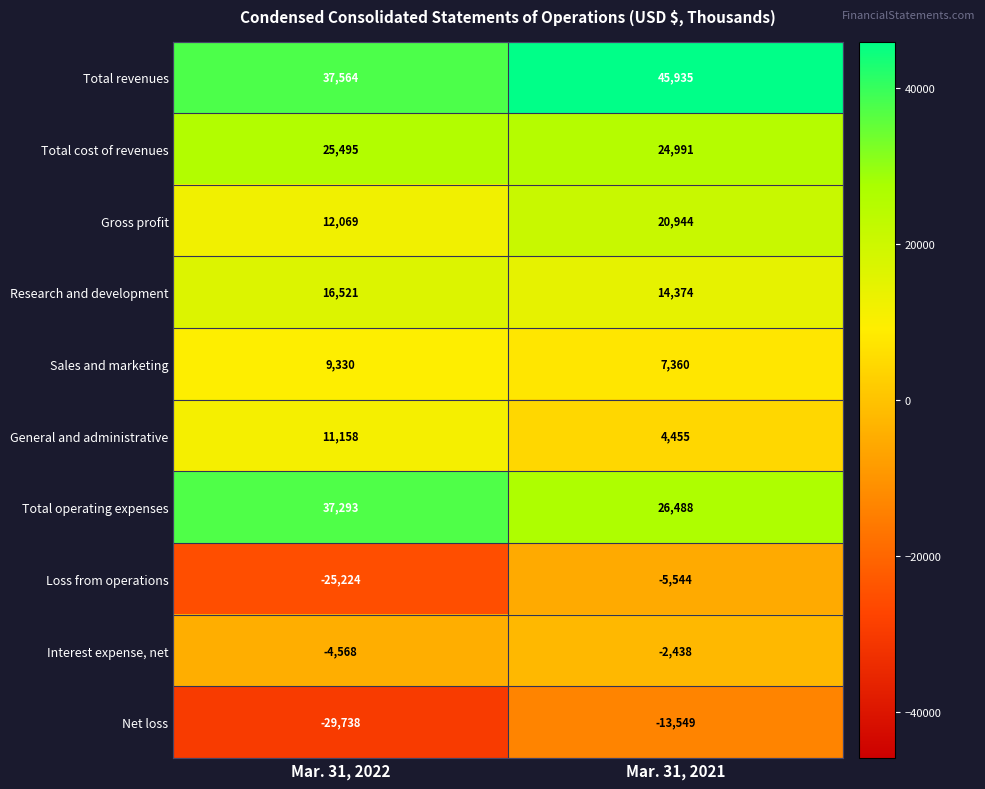

What is the difference between the highest and lowest values at Mar. 31, 2022?

67302